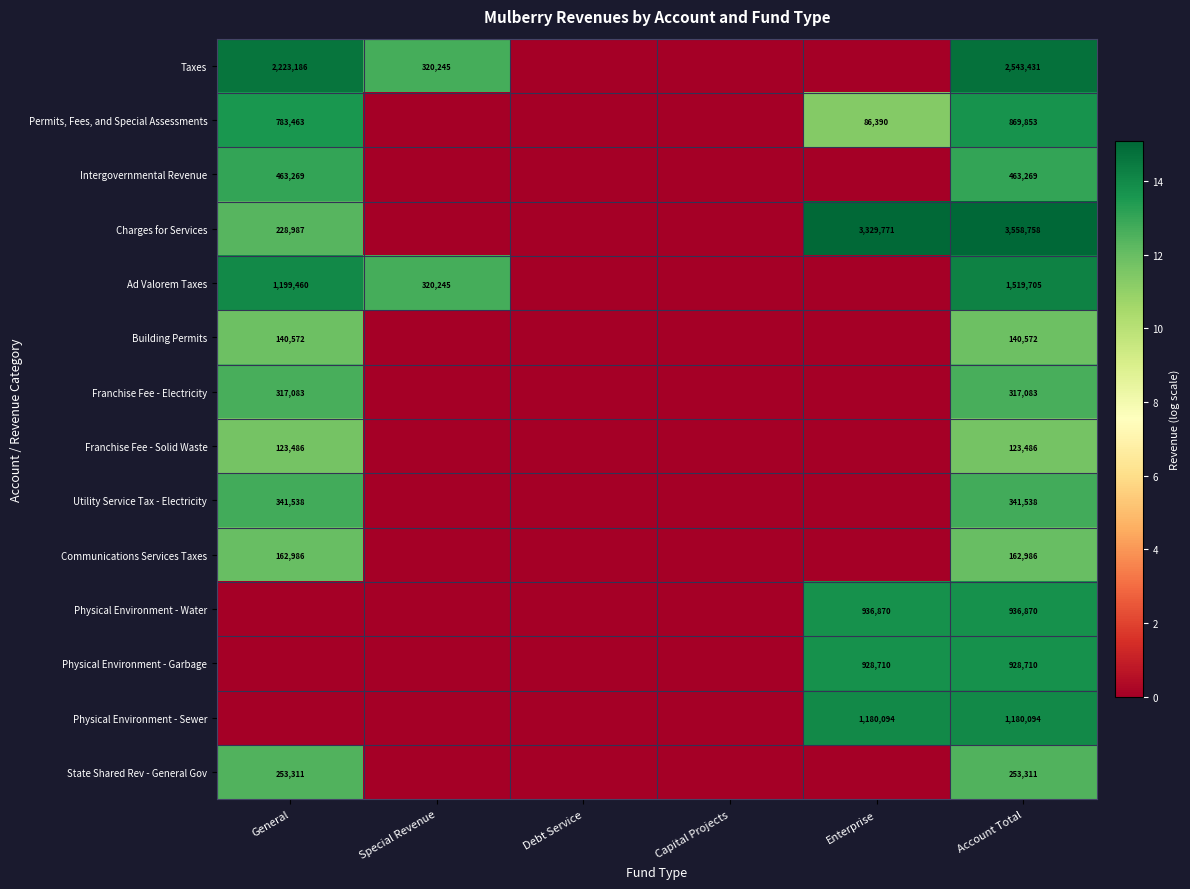

What is the difference between the highest and lowest values at Account Total?

3435272